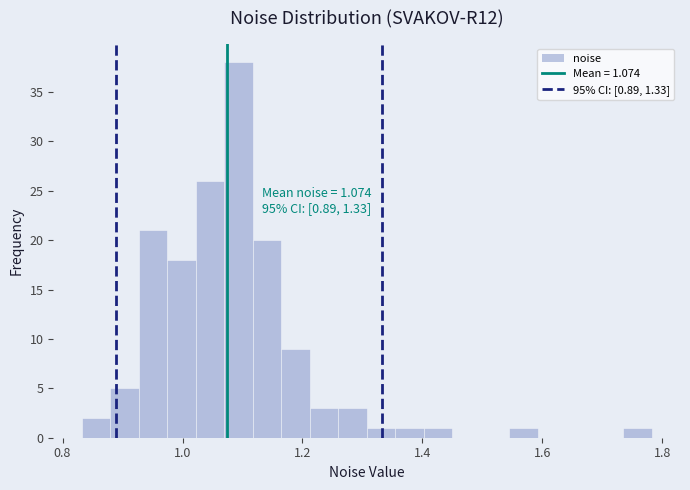

Around what value on the x-axis is the tallest bar? Give the approximate position of its centre, as read against the axis.

1.10